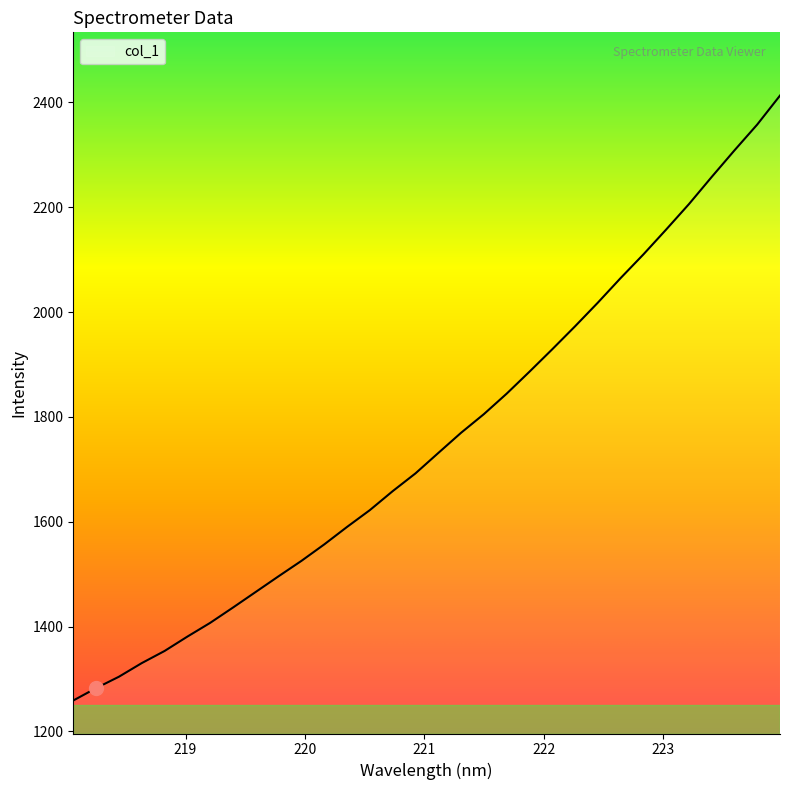

What is the difference between the maximum and minimum values?

1154.1